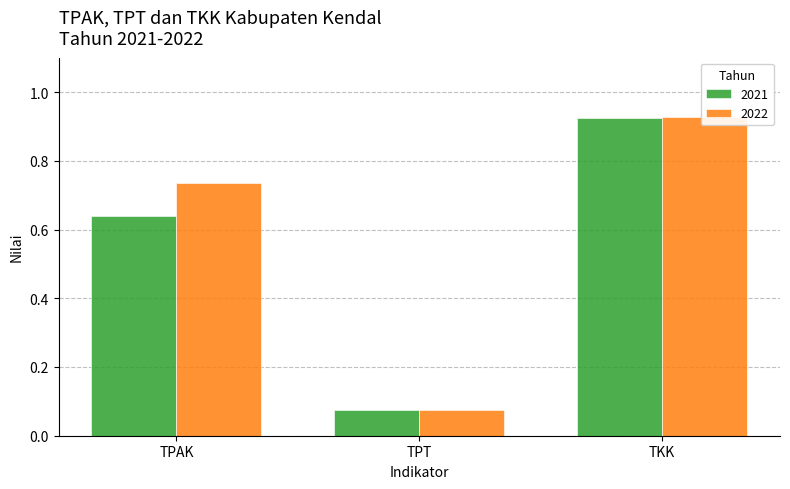

At which category does the chart reach its peak across all series?

TKK